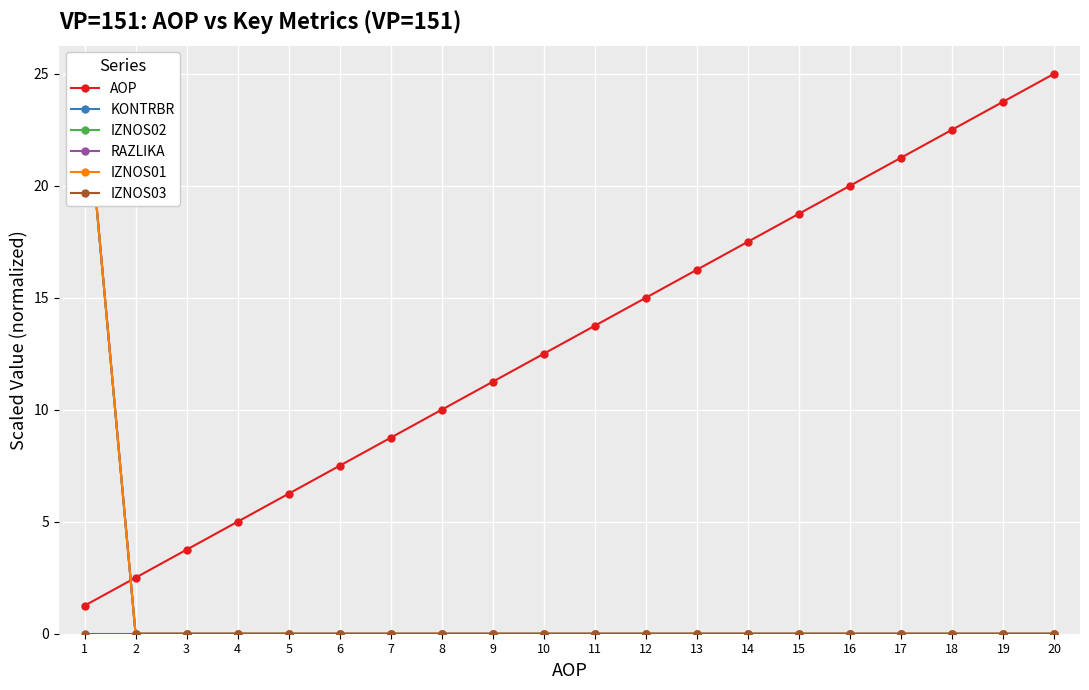

How many lines are shown in the chart?

6